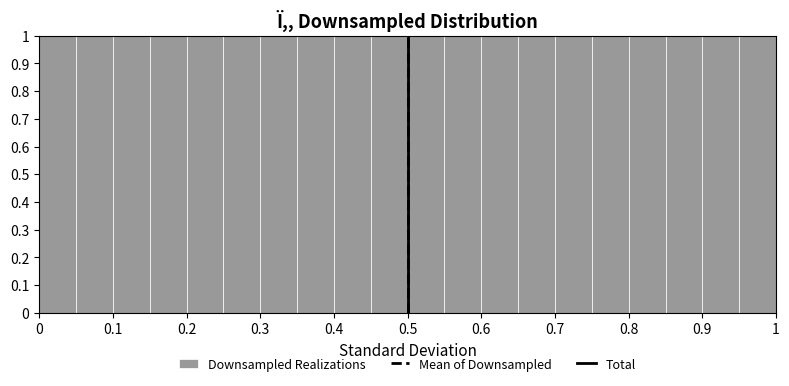

Reading left to right, list every bar in this chart as the range it spans on the x-axis followed by its height. The values are not printed on the chart, so give them approximately, as read against the axis.

0.00 to 0.05: 1
0.05 to 0.10: 1
0.10 to 0.15: 1
0.15 to 0.20: 1
0.20 to 0.25: 1
0.25 to 0.30: 1
0.30 to 0.35: 1
0.35 to 0.40: 1
0.40 to 0.45: 1
0.45 to 0.50: 1
0.50 to 0.55: 1
0.55 to 0.60: 1
0.60 to 0.65: 1
0.65 to 0.70: 1
0.70 to 0.75: 1
0.75 to 0.80: 1
0.80 to 0.85: 1
0.85 to 0.90: 1
0.90 to 0.95: 1
0.95 to 1.00: 1